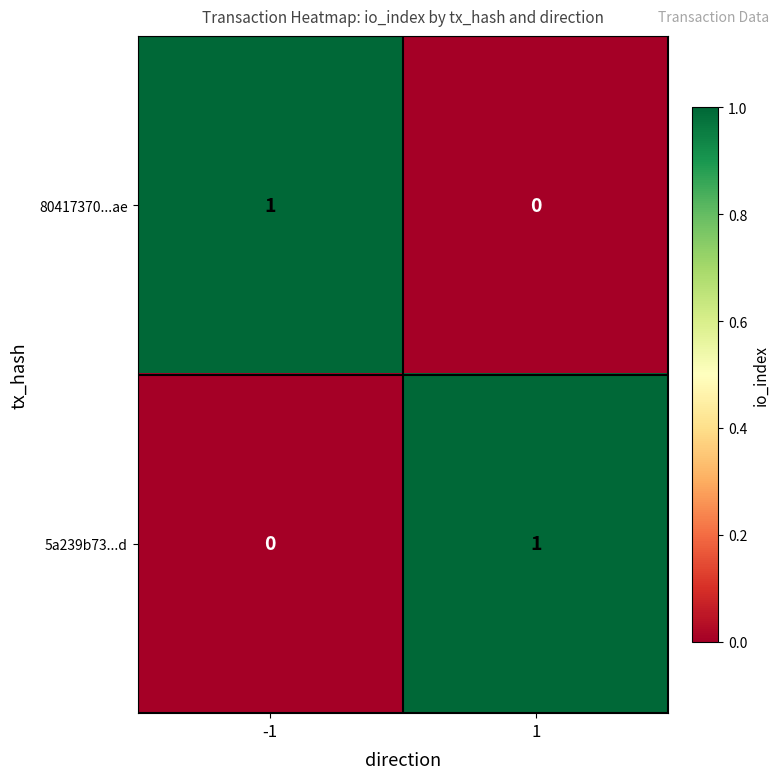

Is it true that 80417370...ae equals 0 at 1?

True